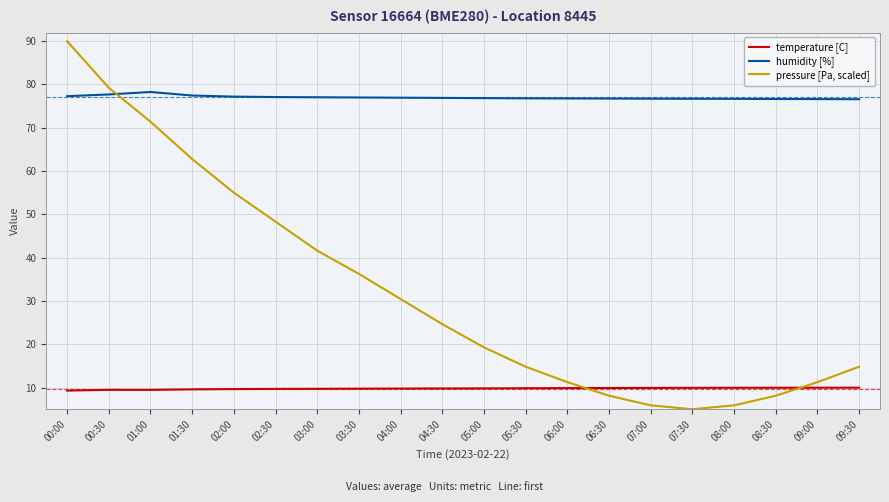

At which category is the sum across all series the highest?

00:00